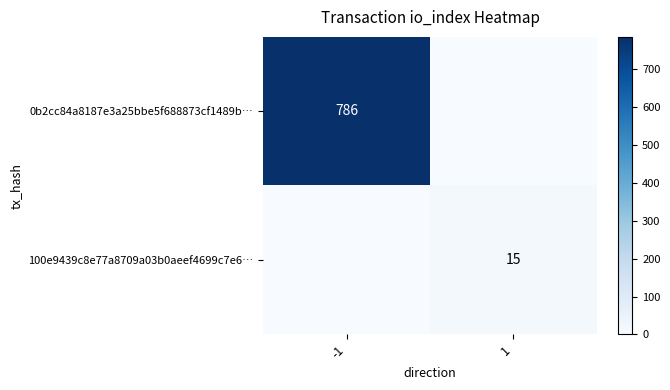

The value of 0b2cc84a8187e3a25bbe5f688873cf1489b… at -1 is 330. True or false?

False